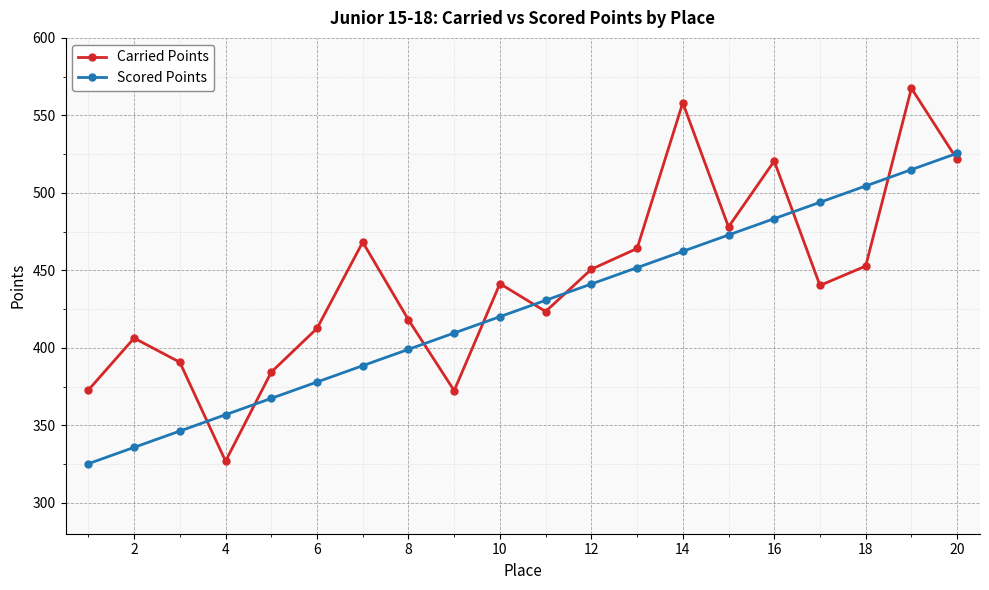

Which series has the widest spread of values?

Carried Points